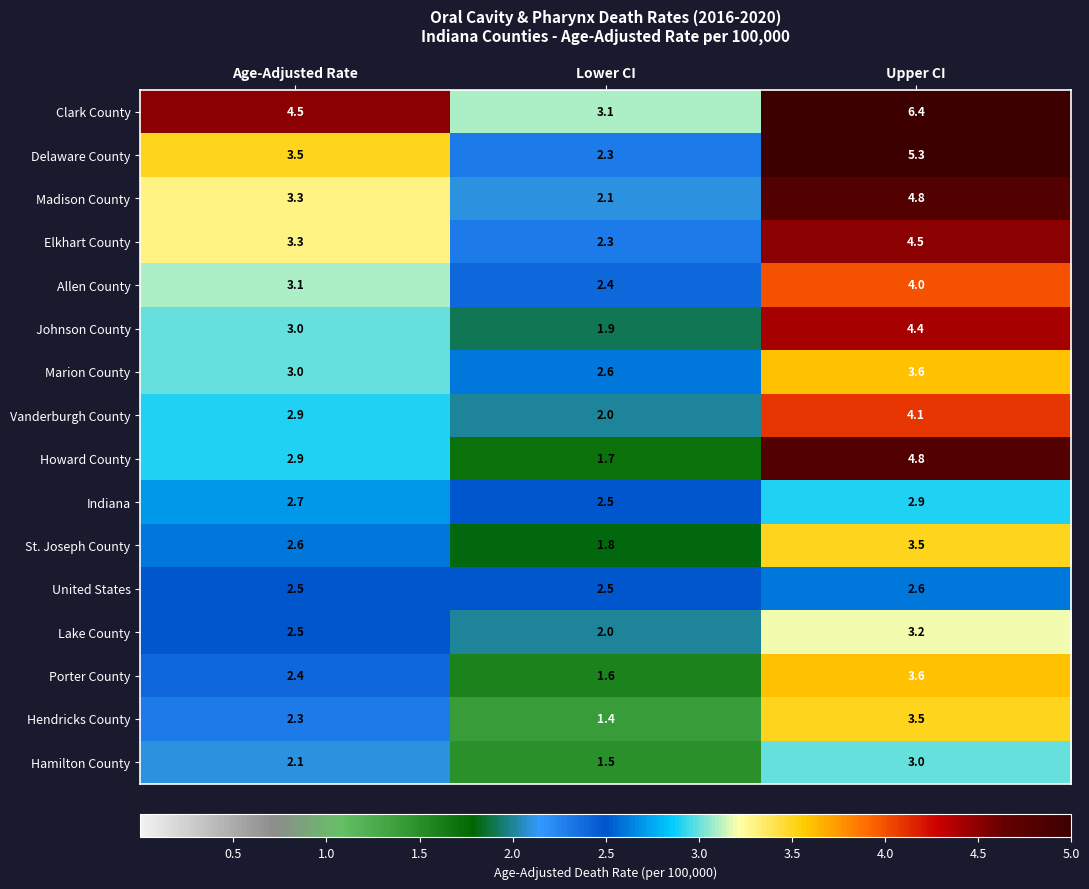

What is the total value across all series at Lower CI?

33.7